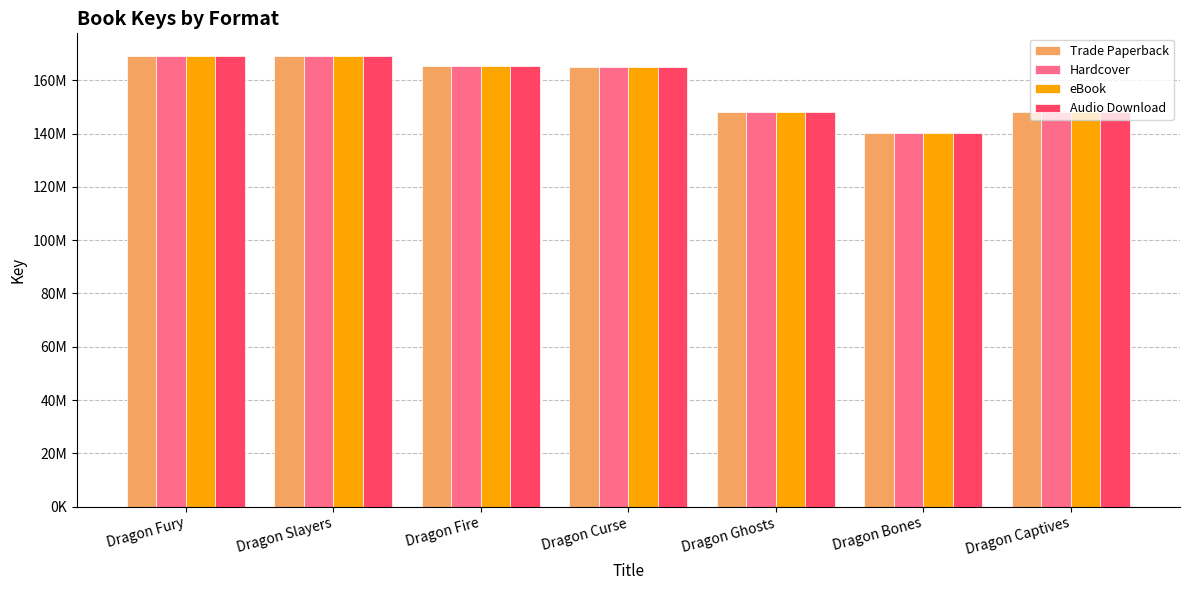

Which category has the lowest value in the eBook series?

Dragon Bones